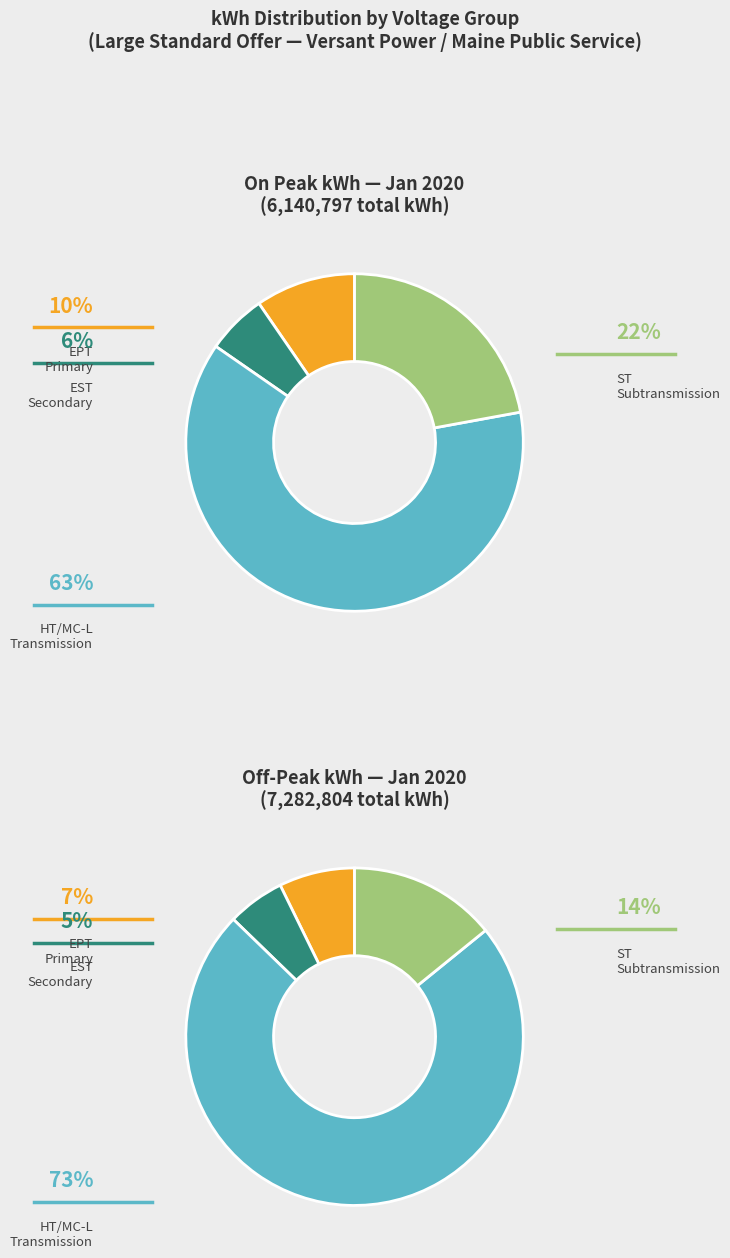

At ST Subtransmission Voltage, list the series in order from largest to smallest.

On Peak kWh, Off-Peak kWh